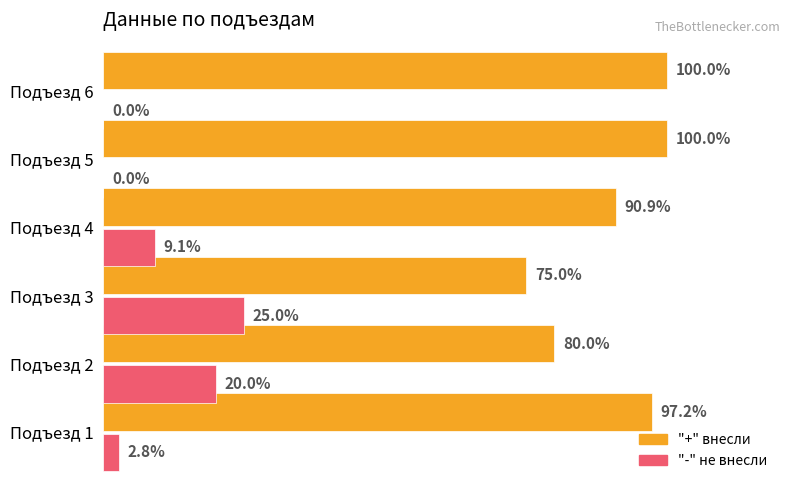

Which series has the largest total across all categories?

"+" внесли